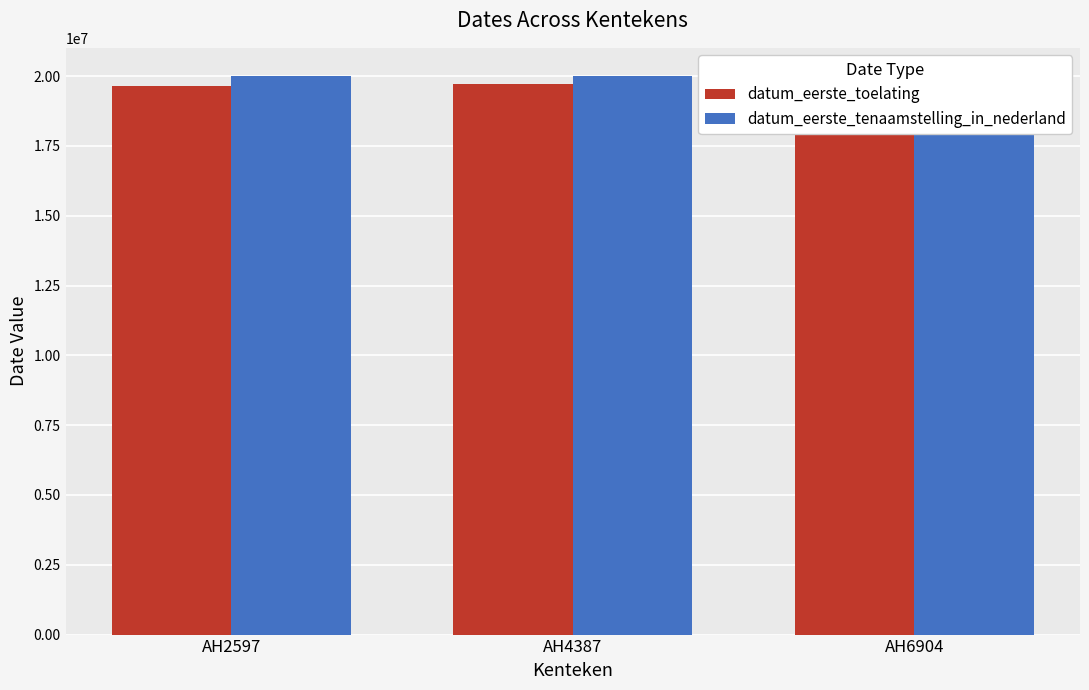

Which has a higher value, AH4387 or AH6904?

AH4387